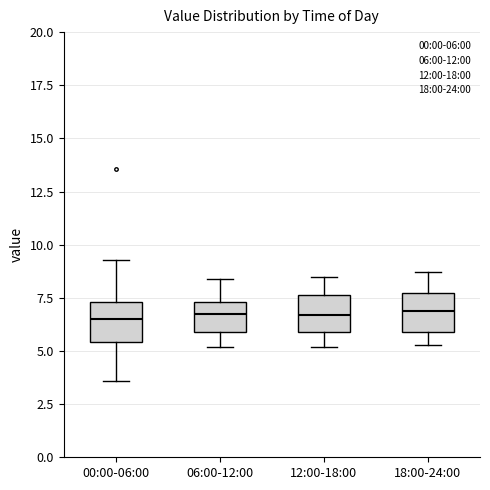

Where is the lower edge of the box for 06:00-12:00 on the y-axis? The values are not printed on the chart, so give them approximately, as read against the axis.

6.0